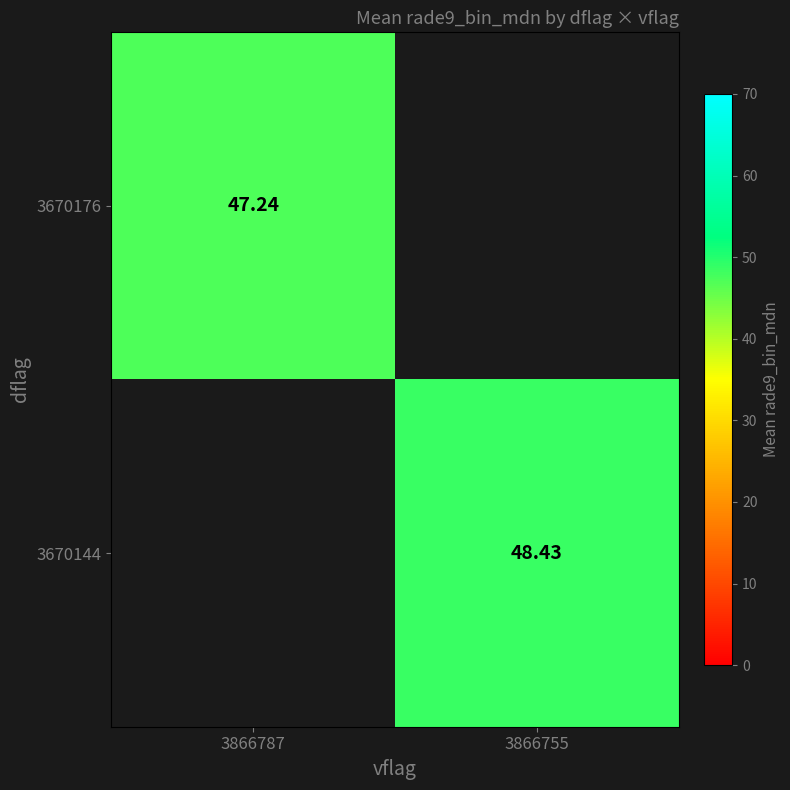

At which label does 3670144 first exceed 48?

3866755